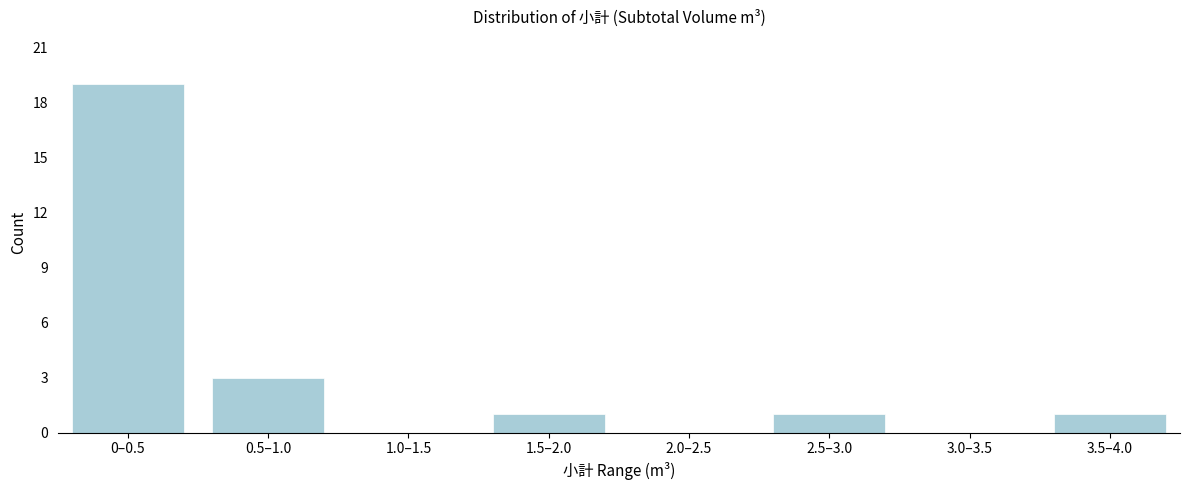

Reading left to right, list all the values displayed in this chart.

0–0.5=19	0.5–1.0=3	1.0–1.5=0	1.5–2.0=1	2.0–2.5=0	2.5–3.0=1	3.0–3.5=0	3.5–4.0=1